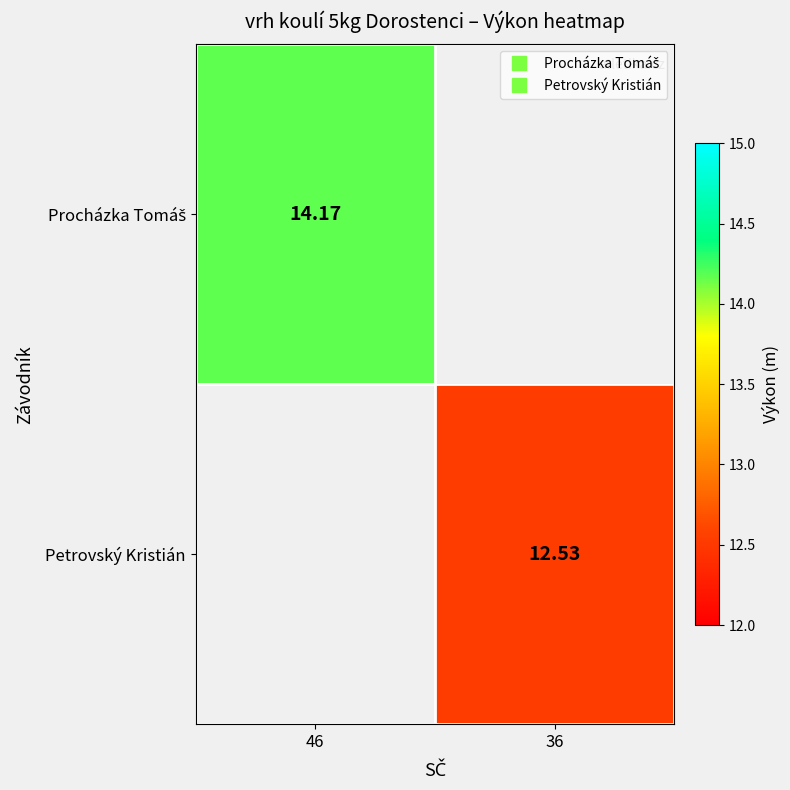

List the series in order of their peak value, highest first.

Procházka Tomáš, Petrovský Kristián